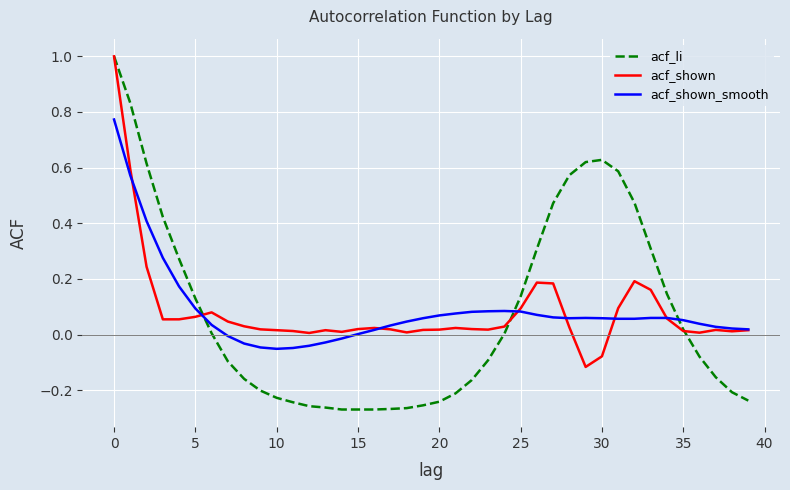

Which series has the largest range (max minus min)?

acf_li